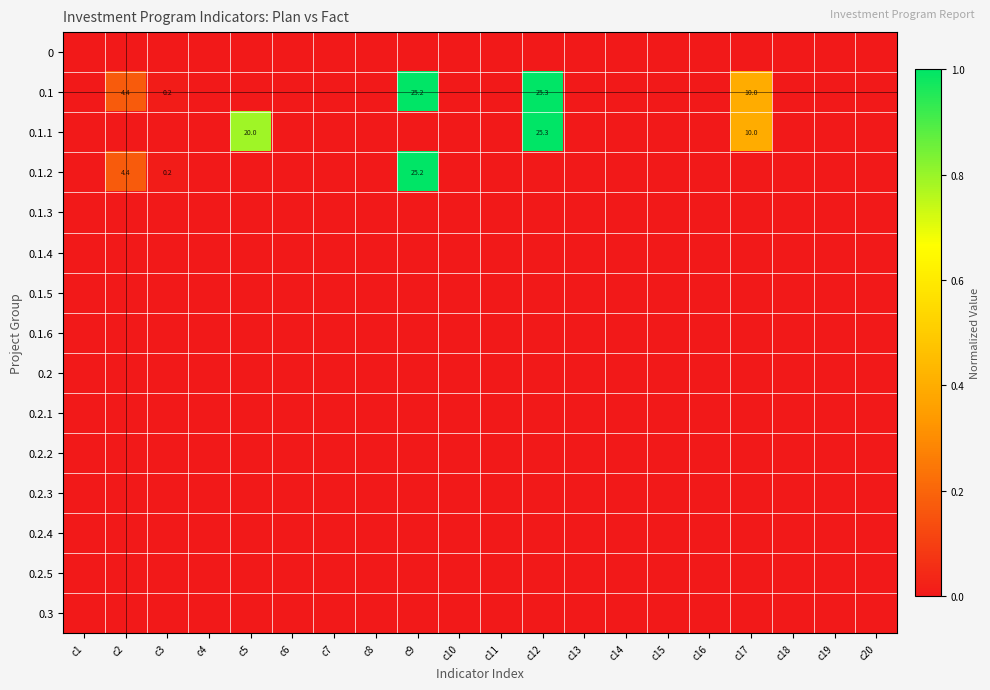

The 0.1 series shows 0.2 at c3. True or false?

True